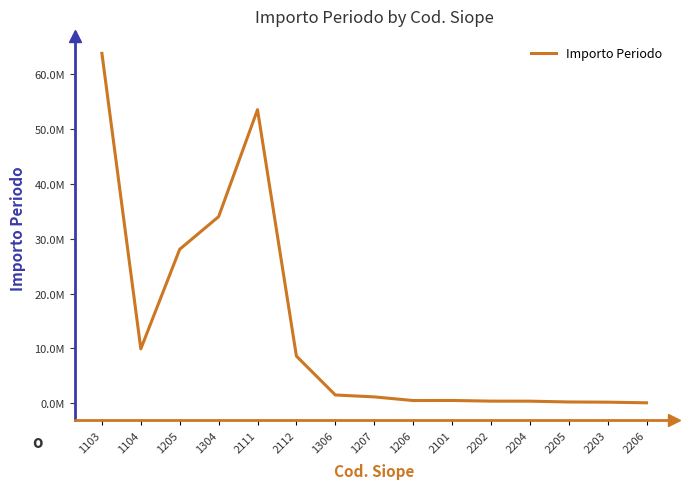

What is the label of the 1st point from the right?

2206